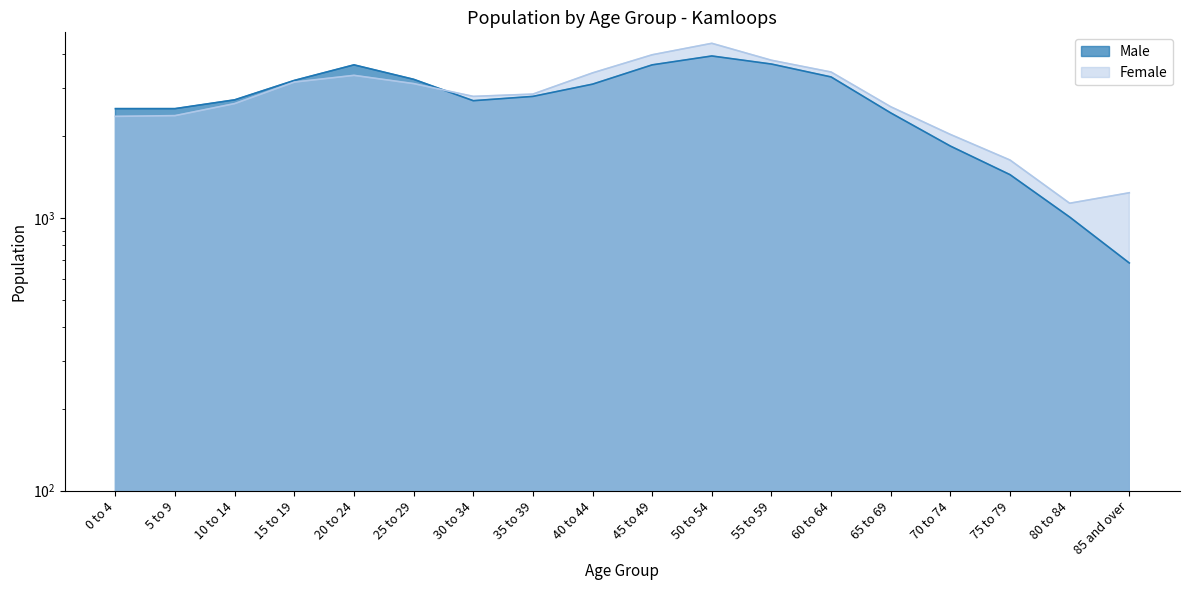

What is the difference between the Female values at 85 and over and 10 to 14?

1395